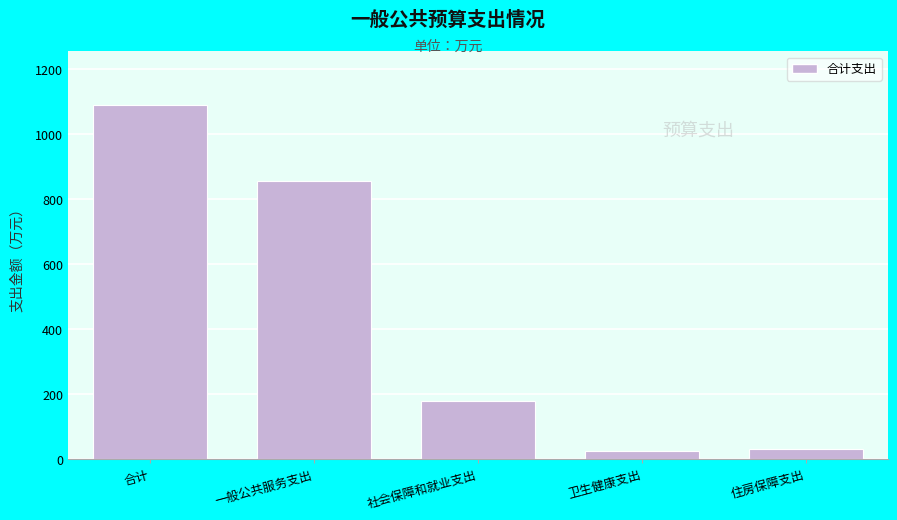

Reading right to left, extract all data points from this chart.

30.9	25.8	178.5	855.6	1090.7